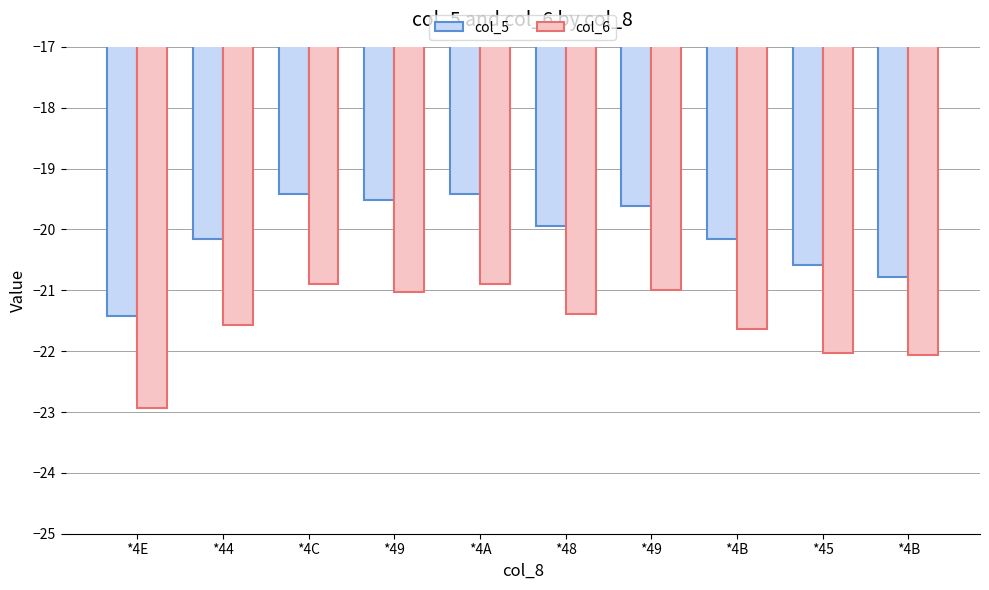

Where is col_5 nearest to the value -20?

*48